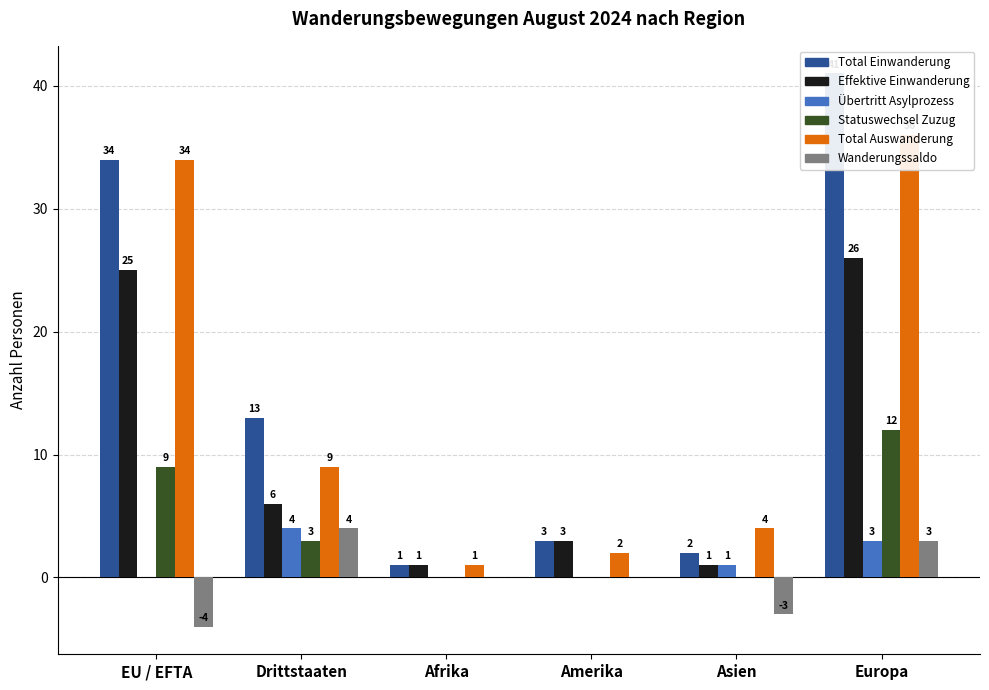

What are all the series names shown in the legend?

Total Einwanderung, Effektive Einwanderung, Übertritt Asylprozess, Statuswechsel Zuzug, Total Auswanderung, Wanderungssaldo